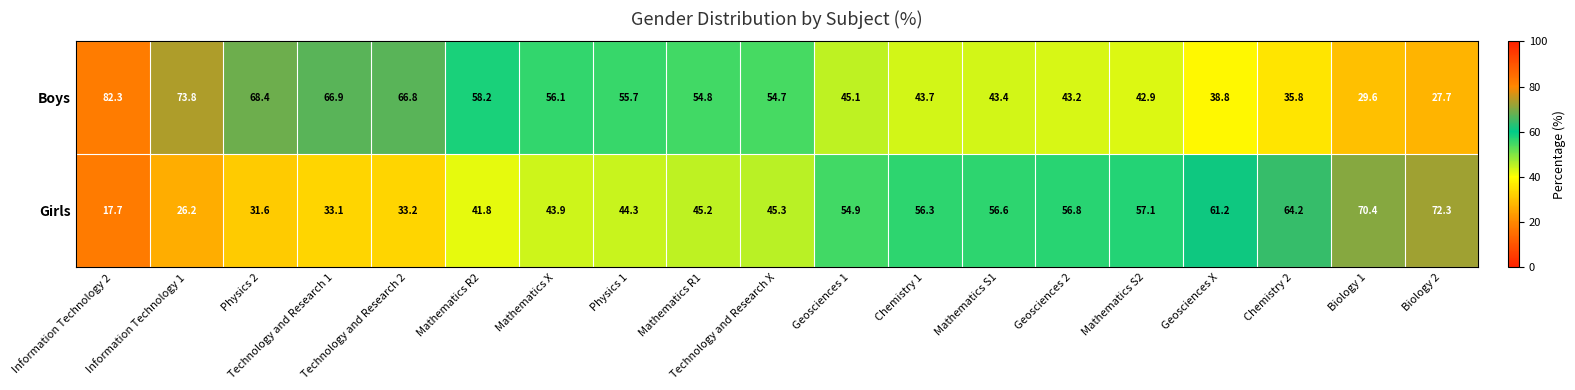

What is the maximum value shown in the chart?

82.3